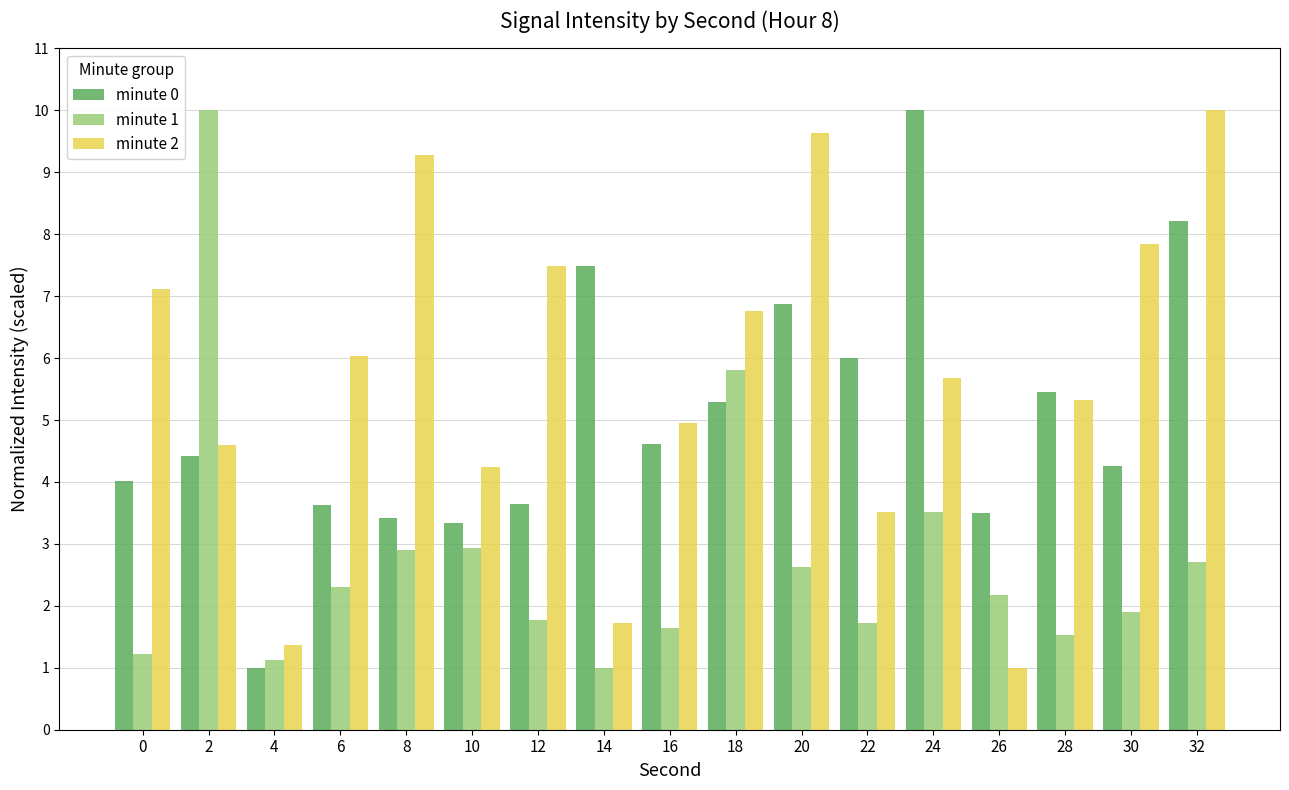

At 2, list the series in order from smallest to largest.

minute 0, minute 2, minute 1